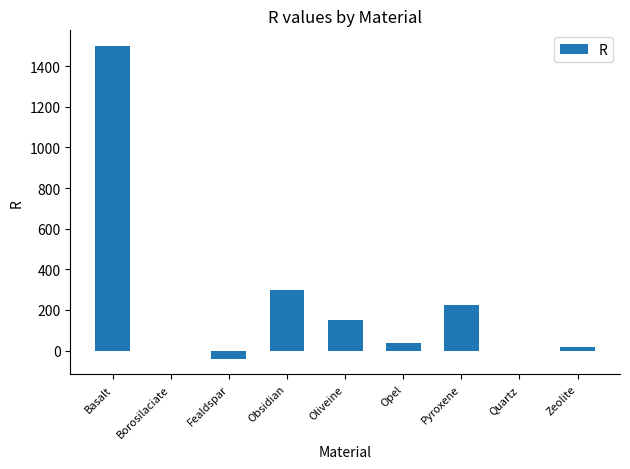

True or false: the data shows -40 at Fealdspar.

True